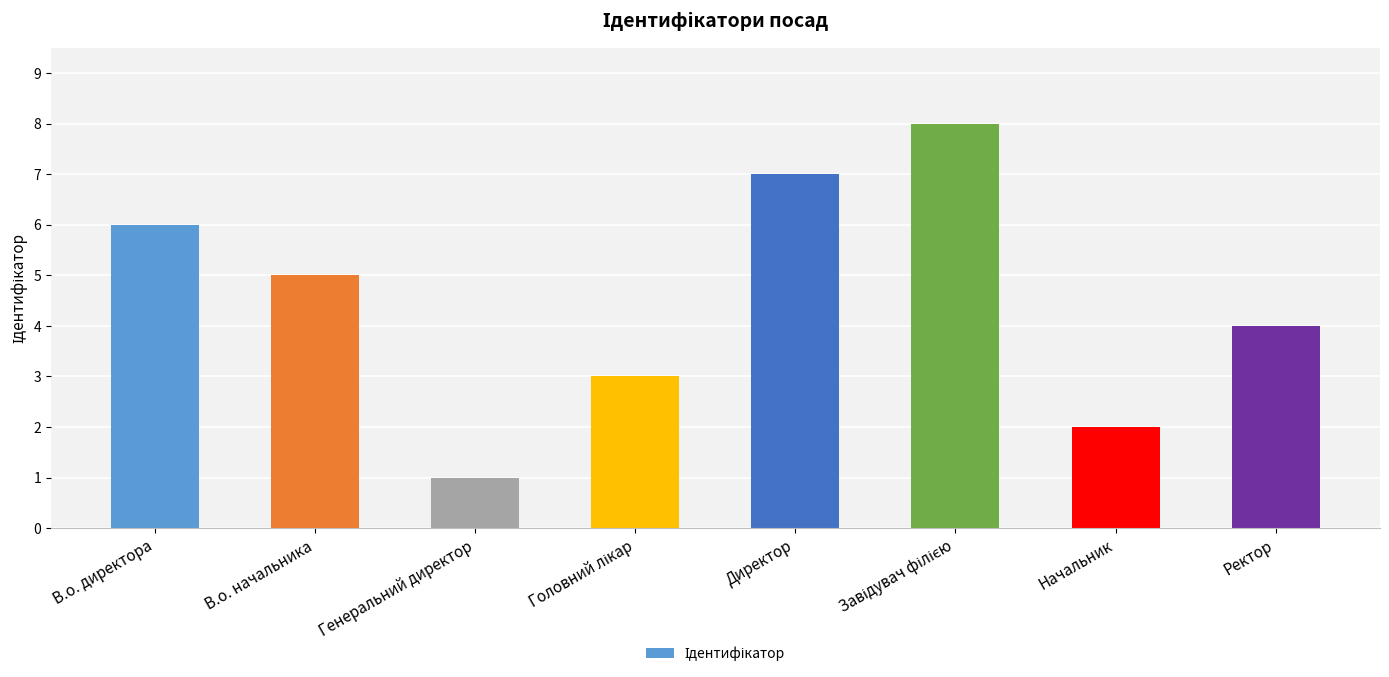

What is the label of the 7th bar from the left?

Начальник